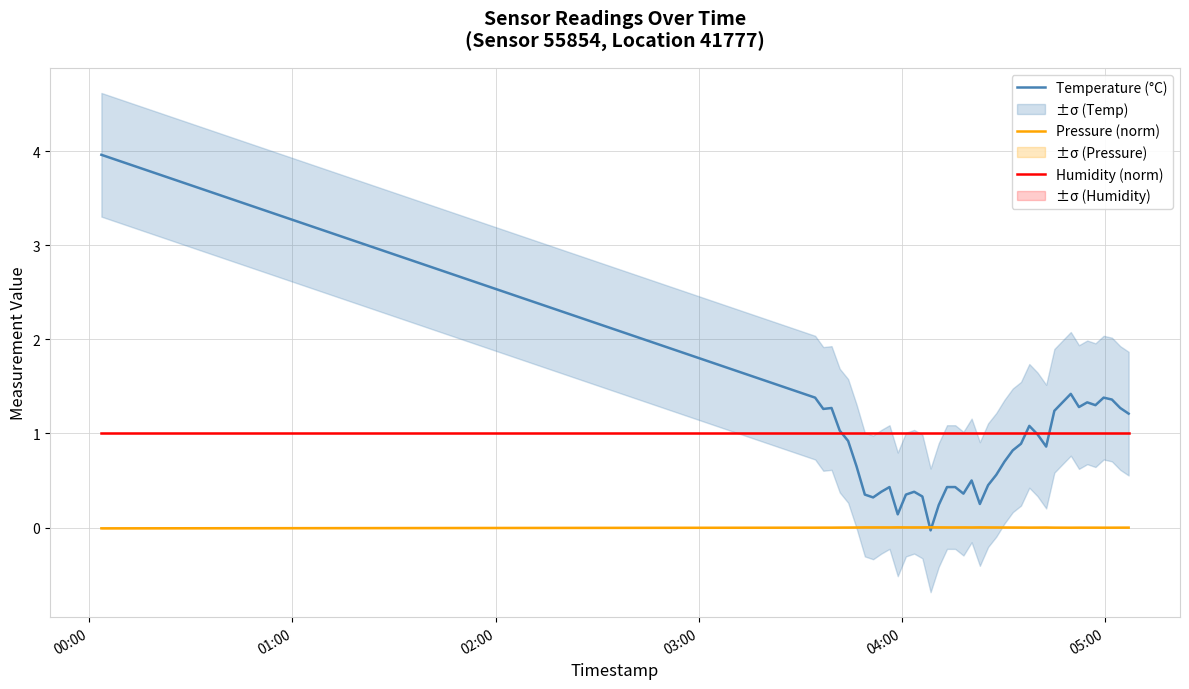

True or false: Humidity (norm) and Pressure (norm) cross at least once.

False